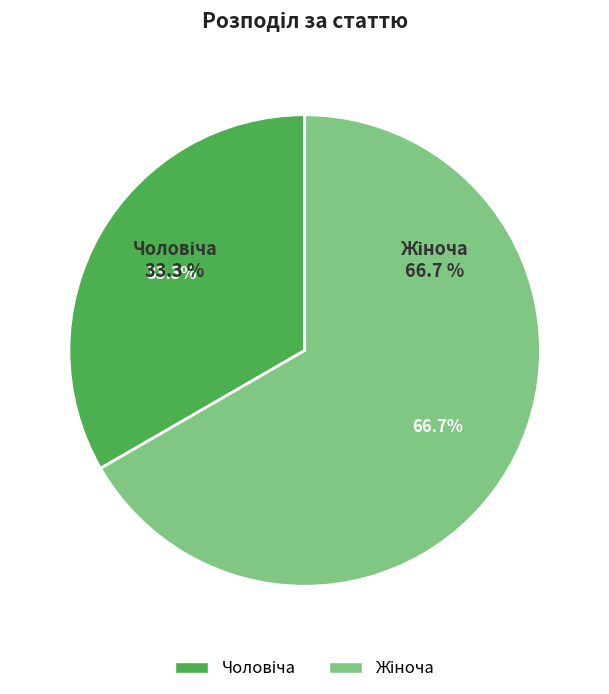

How many slices are in this pie chart?

2